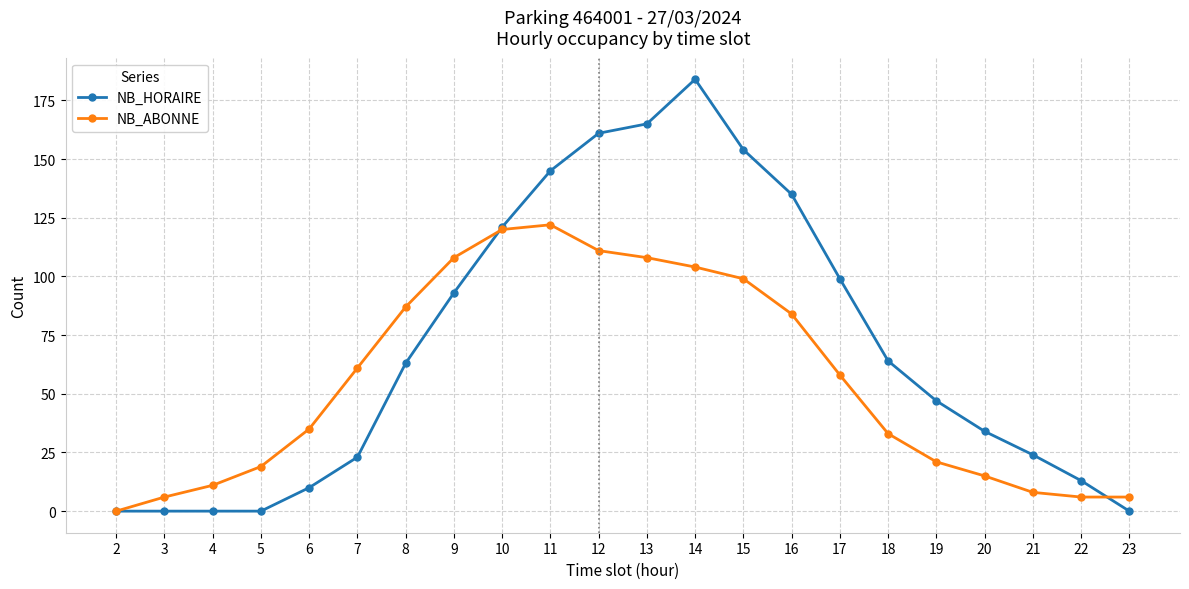

What is the value of the NB_ABONNE point at the 6th from the left?

61